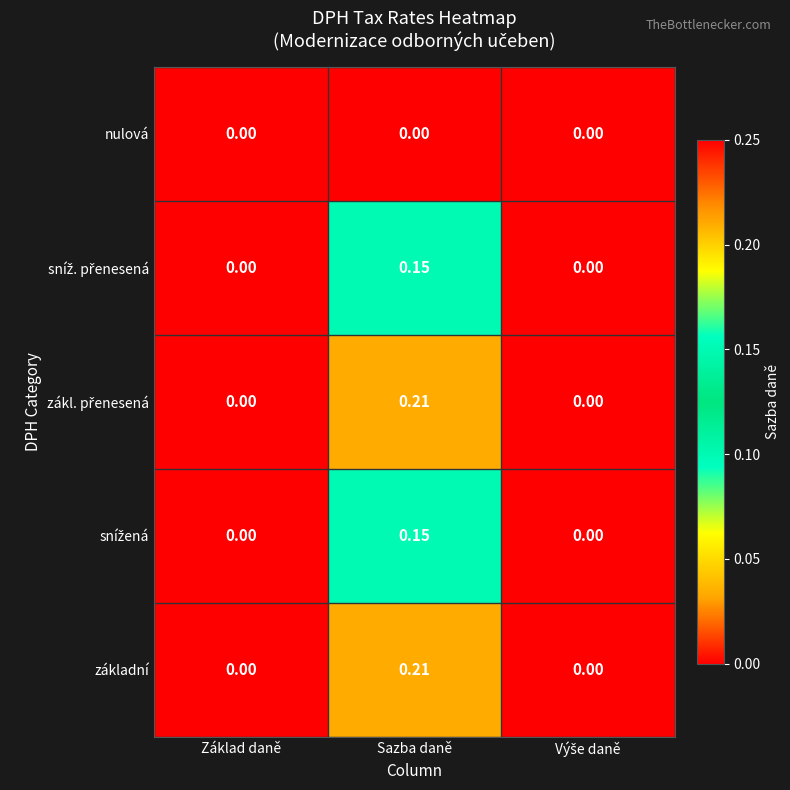

At which category is the sum across all series the highest?

Sazba daně